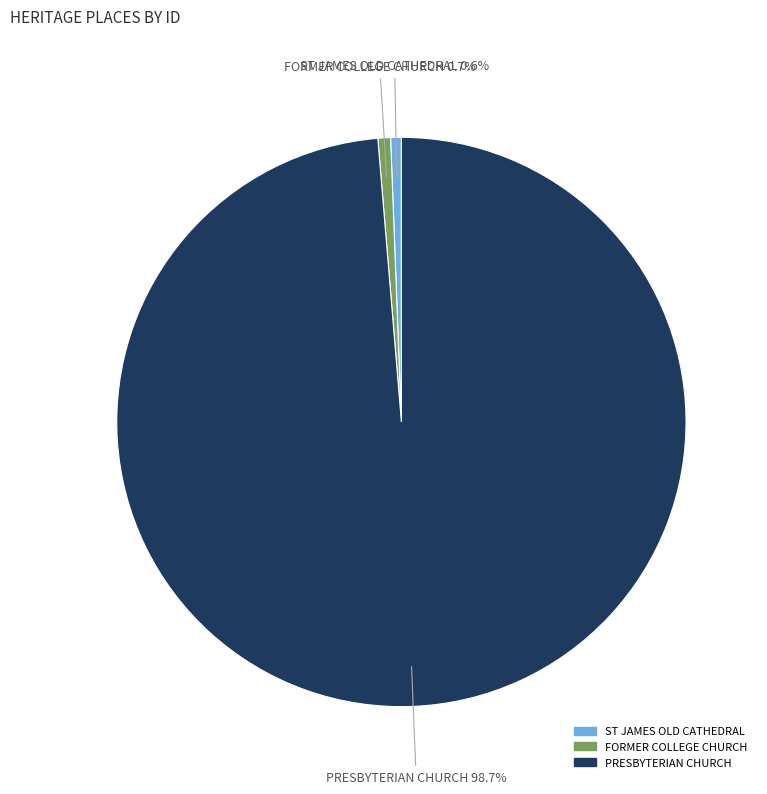

How much of the chart is everything except PRESBYTERIAN CHURCH?

1.3%